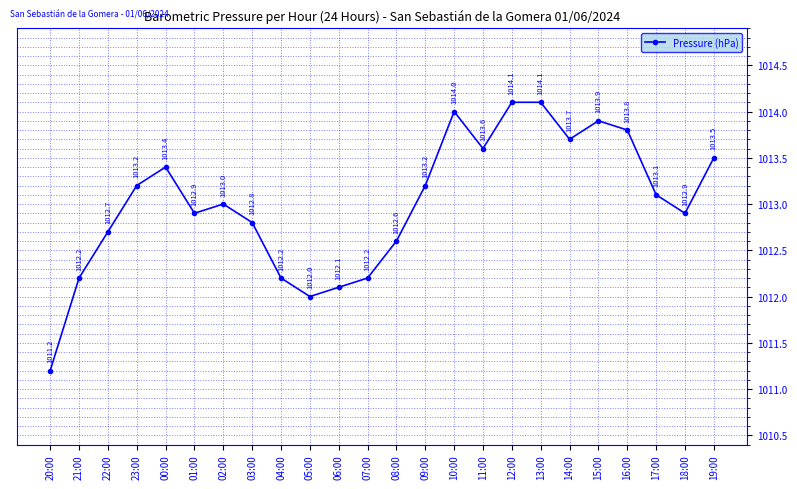

What value does the data have at 12:00?

1014.1